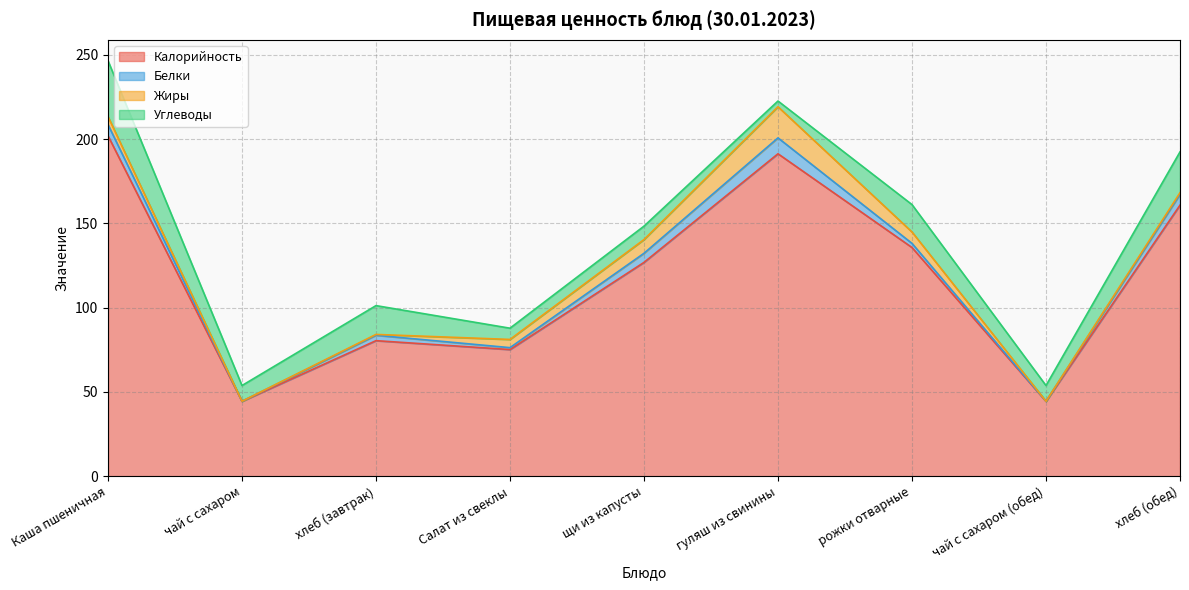

What is the total value across all series at чай с сахаром (обед)?

53.8